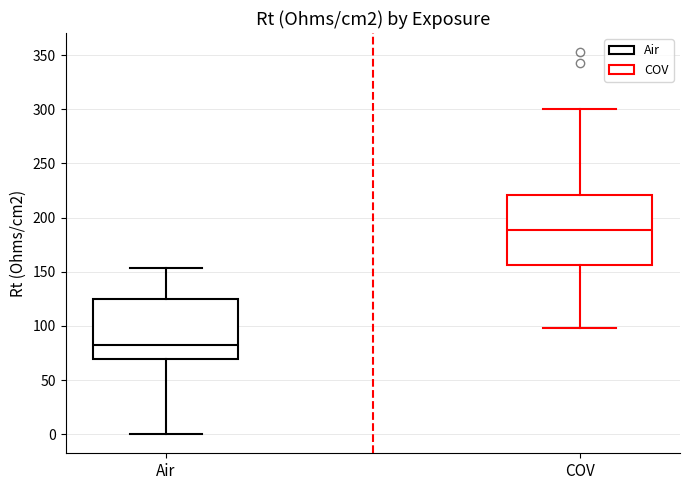

Which box is the tallest, from its lower edge to its upper edge?

COV